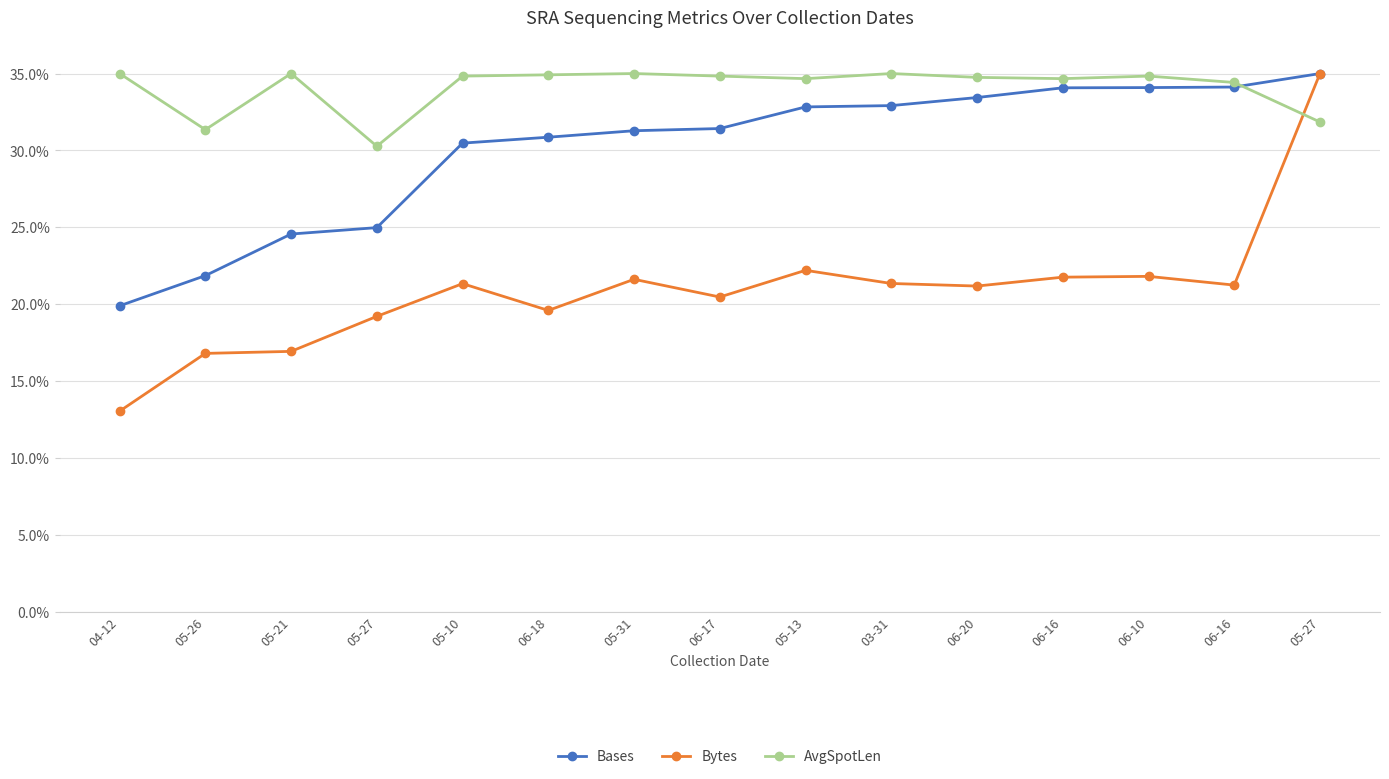

What is the label of the 6th point from the right?

03-31